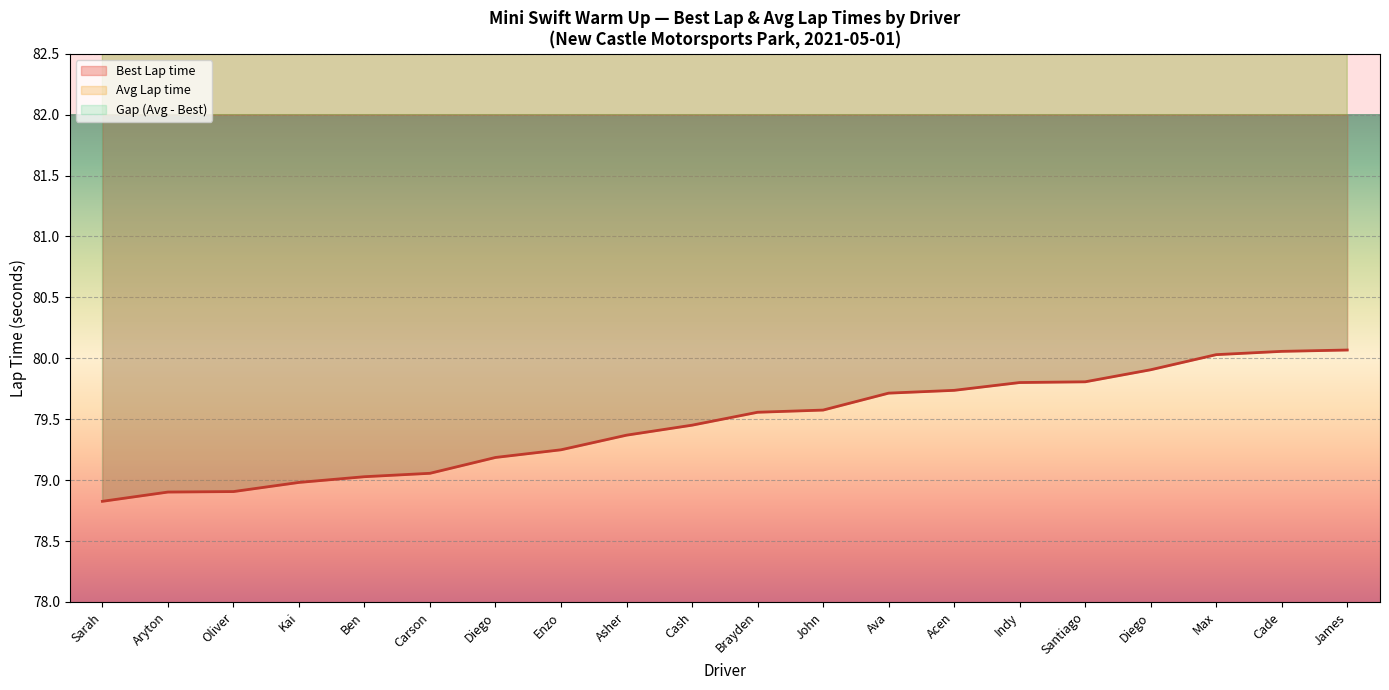

What position from the right is Asher Ochstein?

12